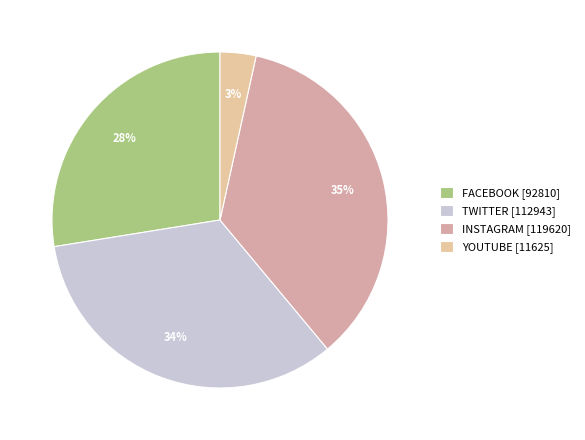

To the nearest percent, what is the average slice percentage?

25%